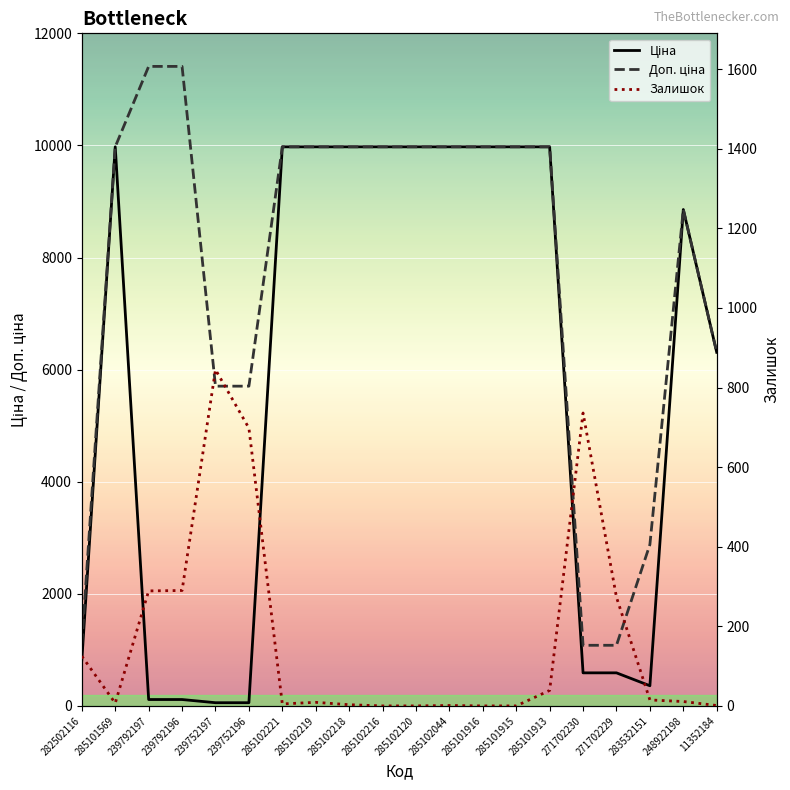

True or false: Ціна has a value of 114.1 at 239792196.

True